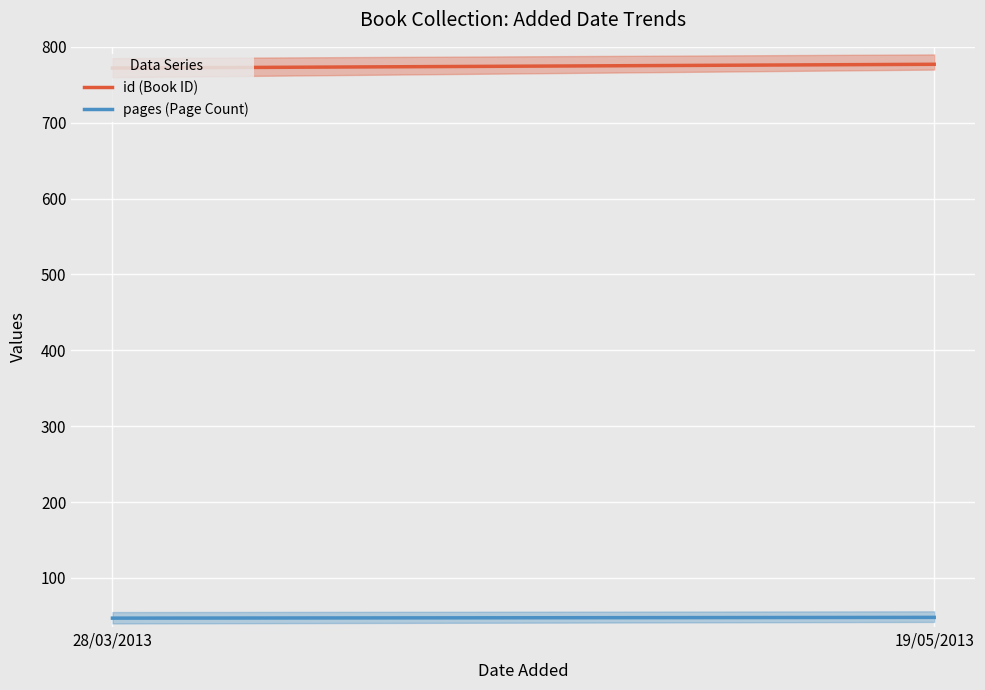

At how many categories does at least one series exceed 56?

2